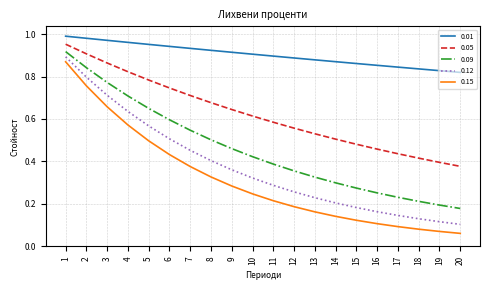

Does the chart have visible grid lines?

Yes